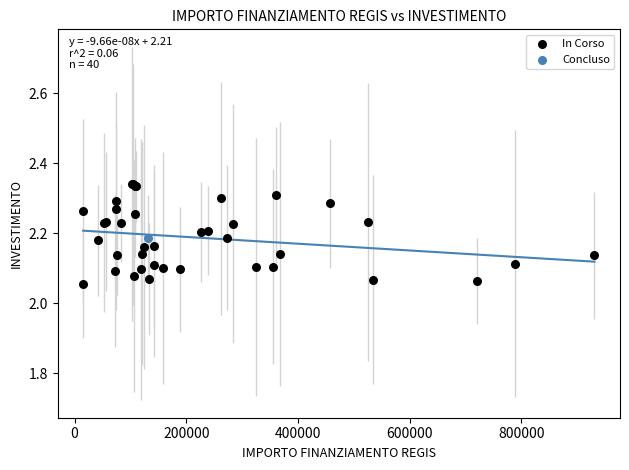

What are all the series names shown in the legend?

In Corso, Concluso